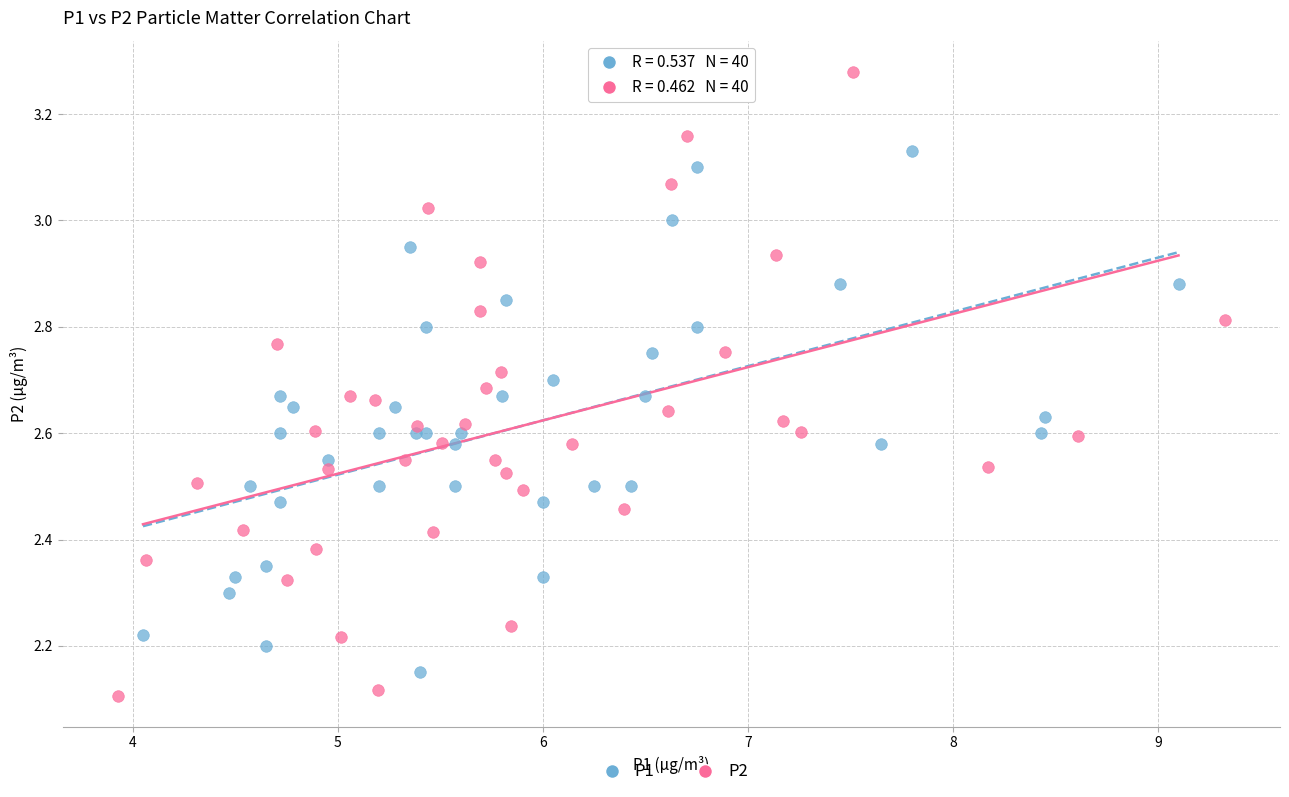

Which series reaches the maximum Y coordinate?

P2